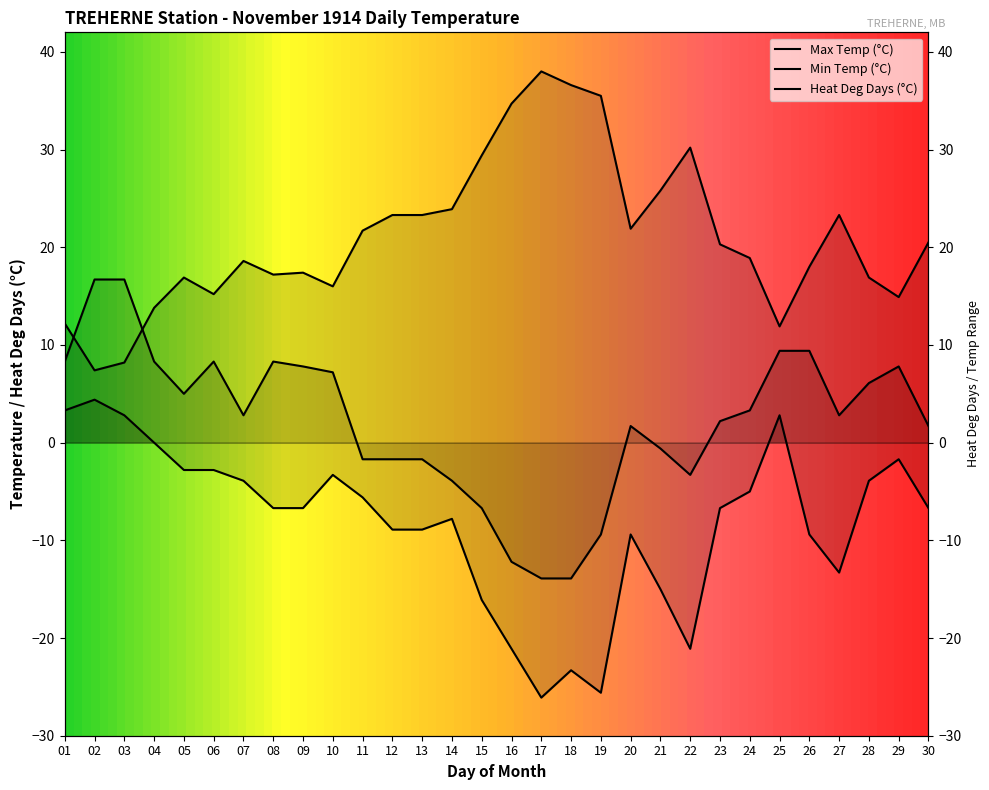

What is the spread (max minus min) of values at 04?

13.8